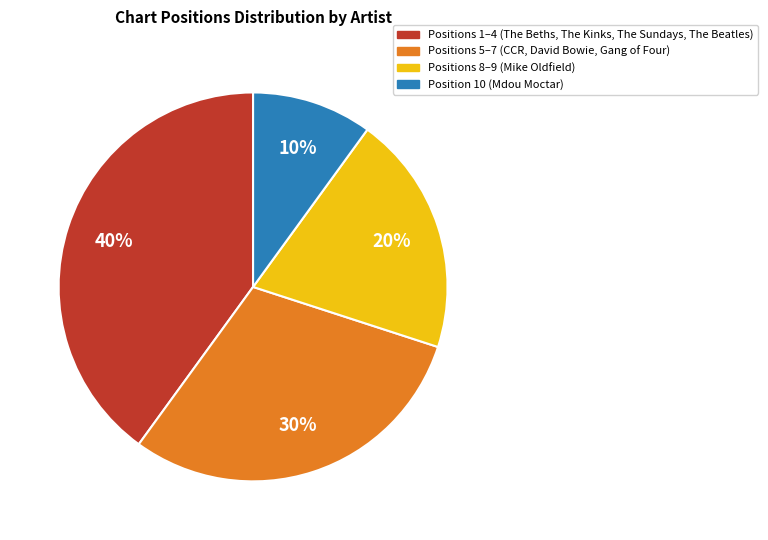

To the nearest percent, what is the combined percentage of Positions 5–7 (CCR, David Bowie, Gang of Four) and Position 10 (Mdou Moctar)?

40%